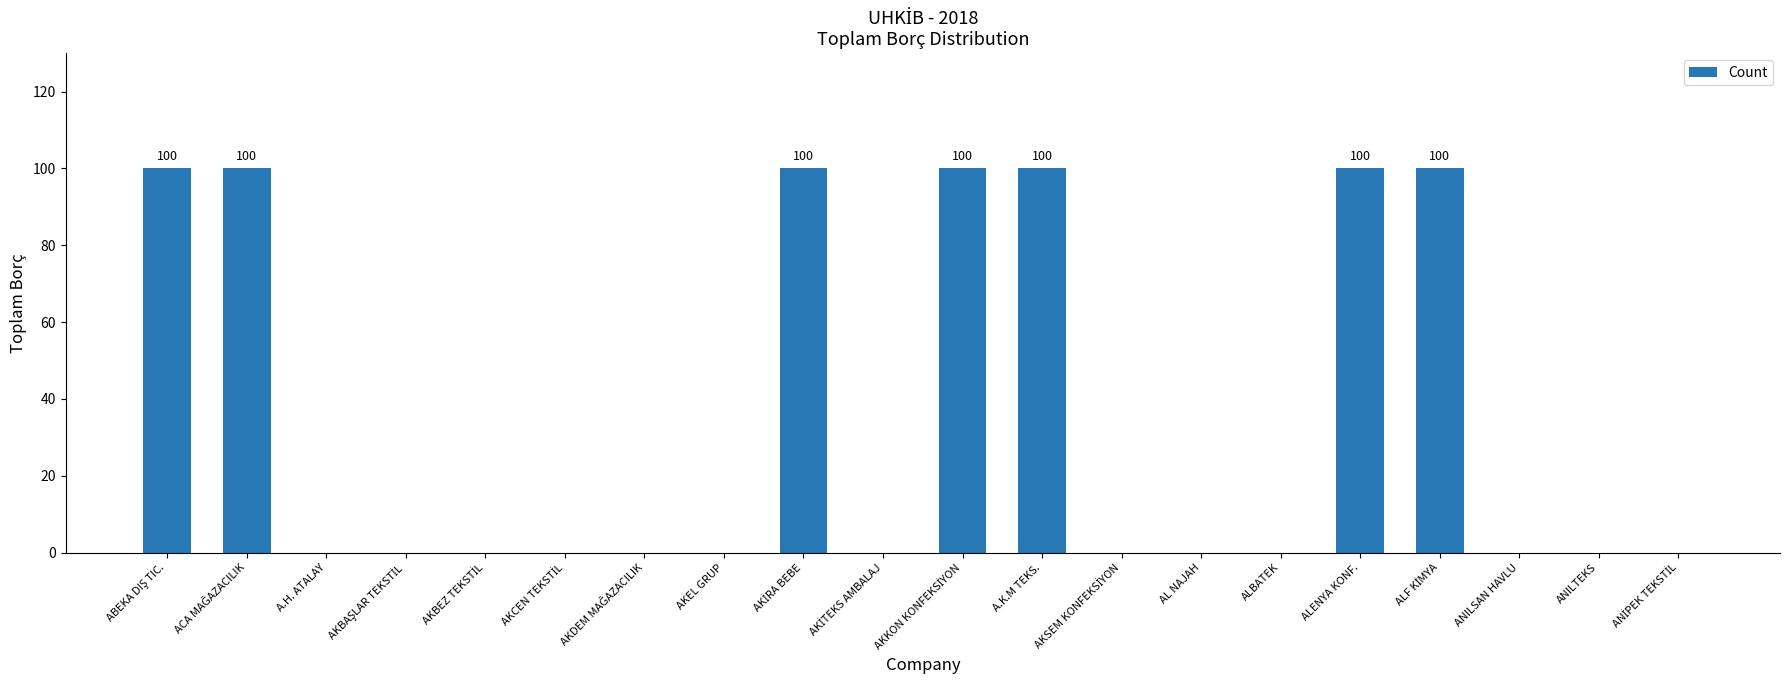

Is it true that the value at AL NAJAH is -54?

False